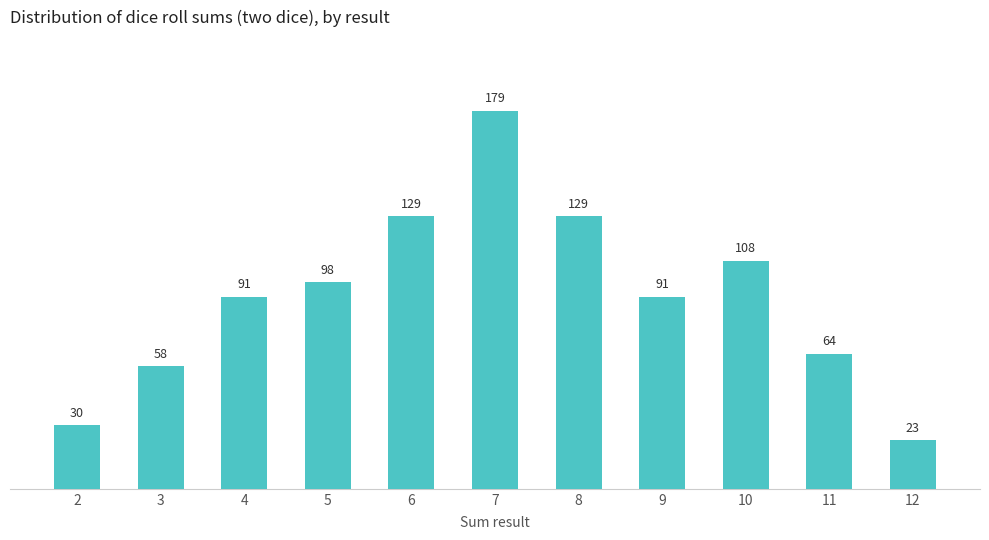

What is the smallest value displayed?

23